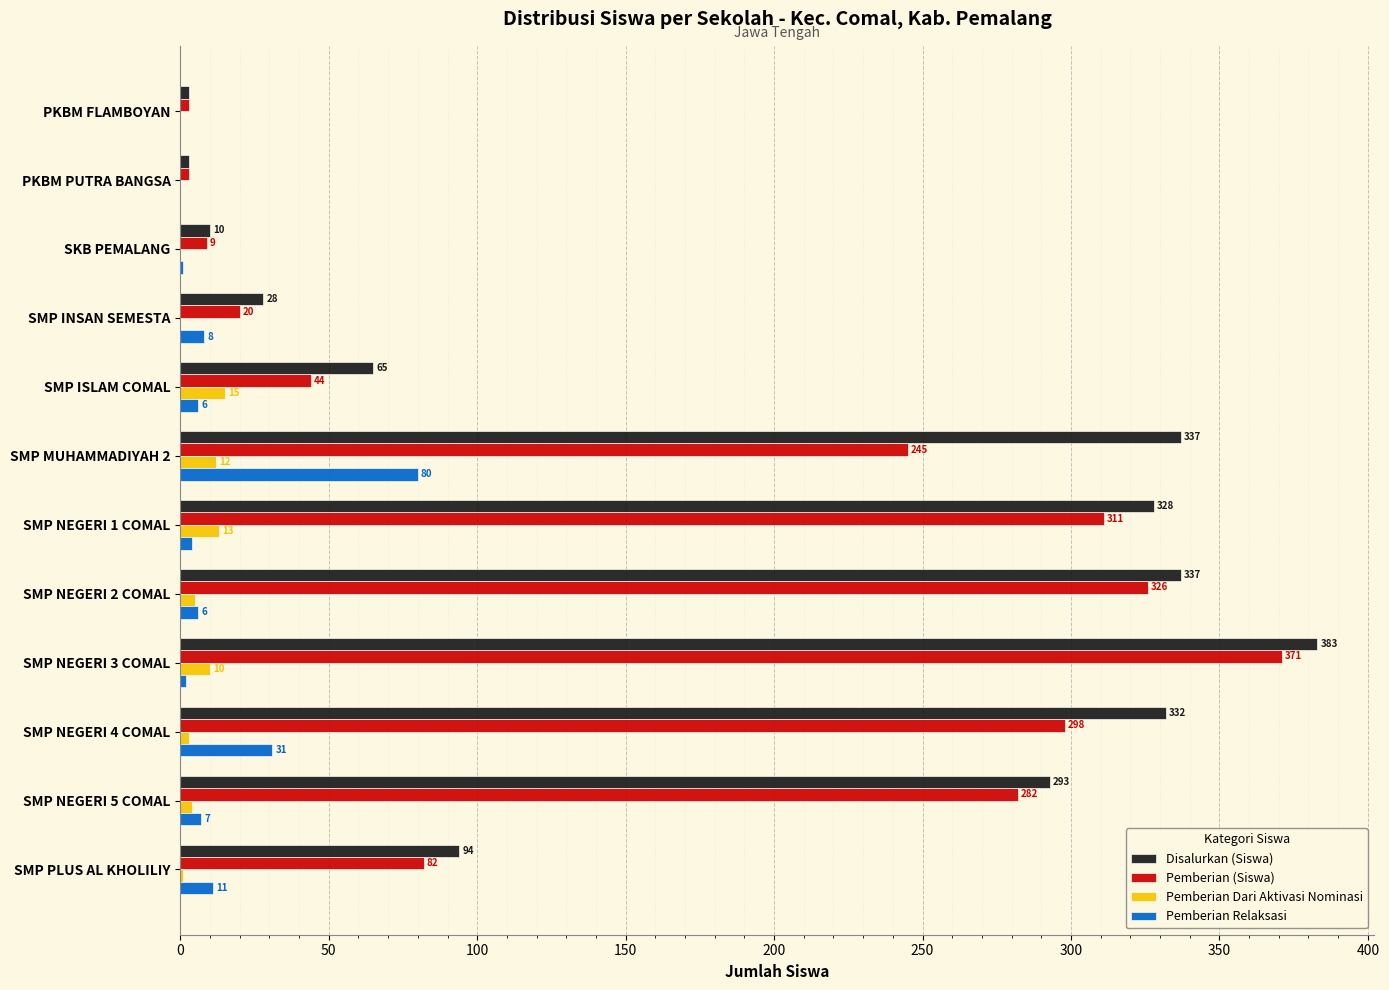

Where is Pemberian (Siswa) nearest to the value 187?

SMP MUHAMMADIYAH 2